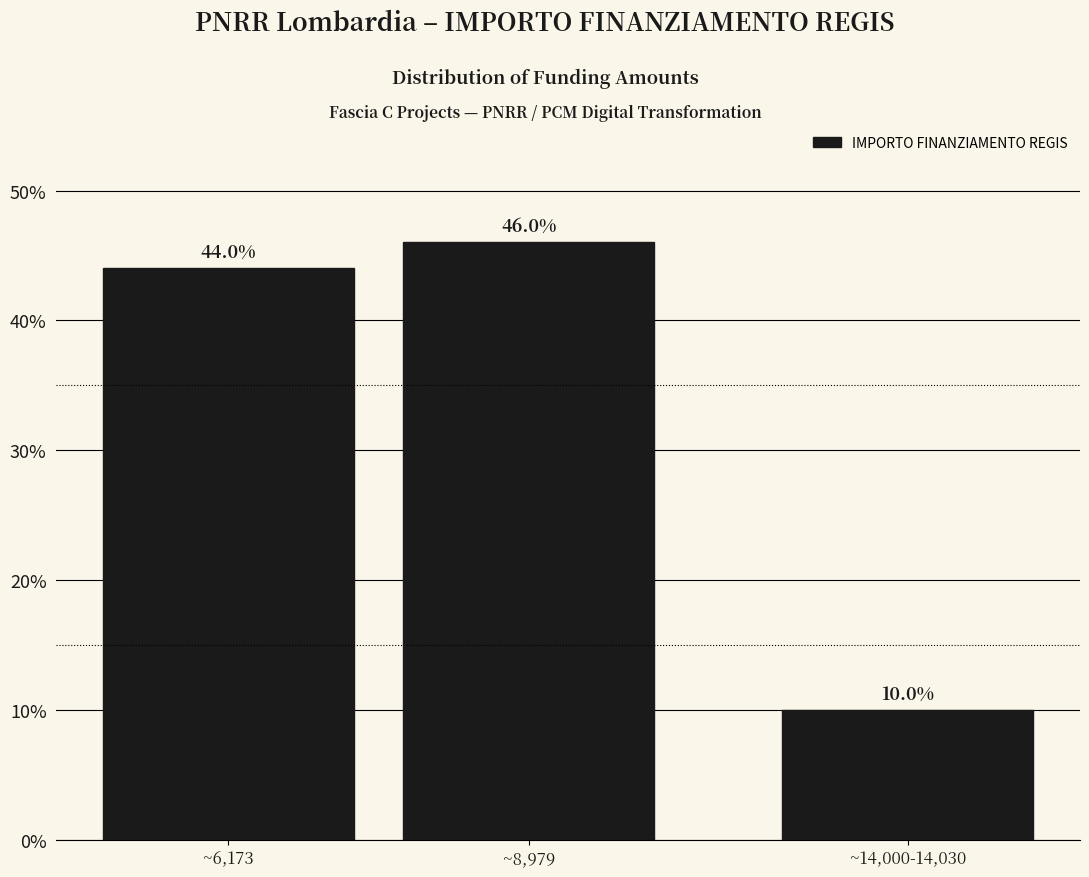

Reading right to left, extract all data points from this chart.

~14,000-14,030=10	~8,979=46	~6,173=44